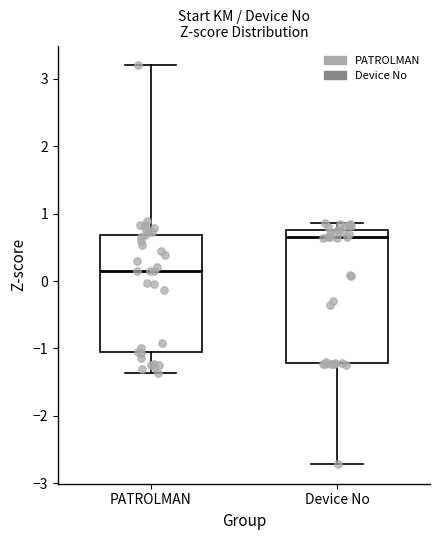

Where does the median line of the box for Device No sit on the y-axis? The values are not printed on the chart, so give them approximately, as read against the axis.

0.7